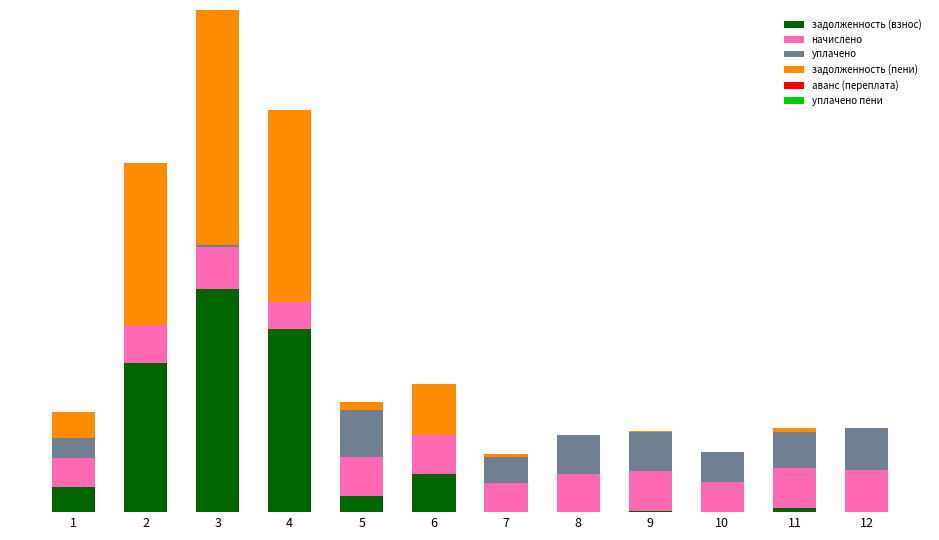

Are the bars grouped side by side (vs. stacked)?

No